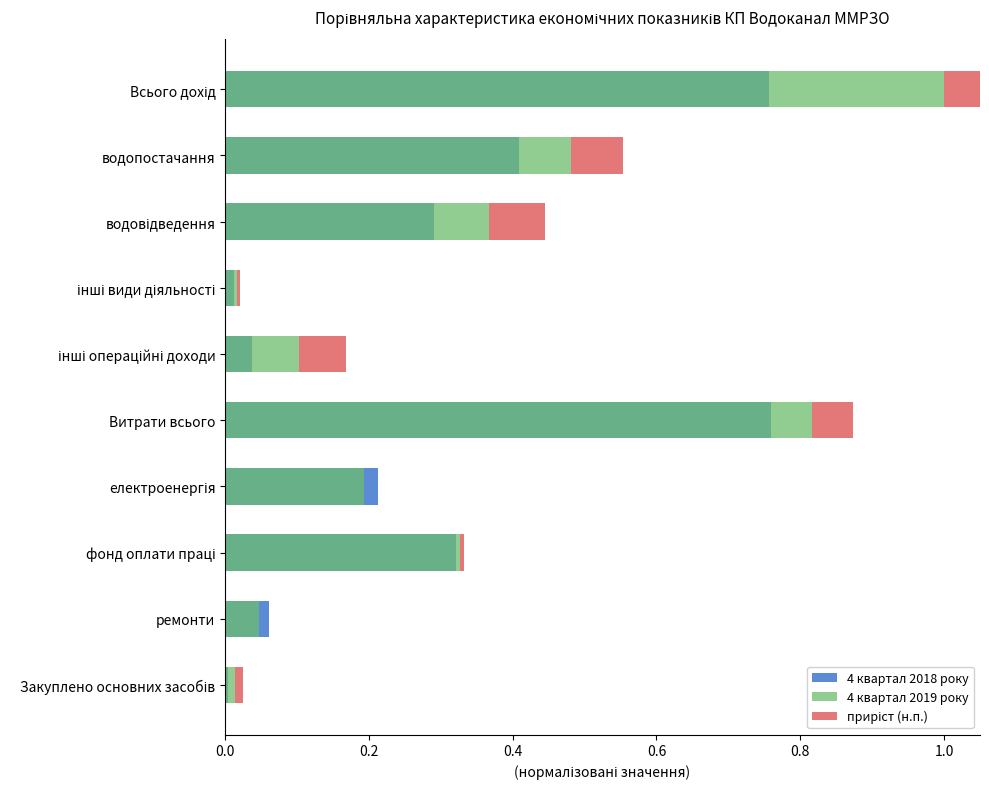

Reading right to left, extract all data points from this chart.

4 квартал 2018 року: 0.0	0.1	0.3	0.2	0.8	0.0	0.0	0.3	0.4	0.8
4 квартал 2019 року: 0.0	0.0	0.3	0.2	0.8	0.1	0.0	0.4	0.5	1.0
приріст (н.п.): 0.0	0.0	0.0	0.0	0.1	0.1	0.0	0.1	0.1	0.2